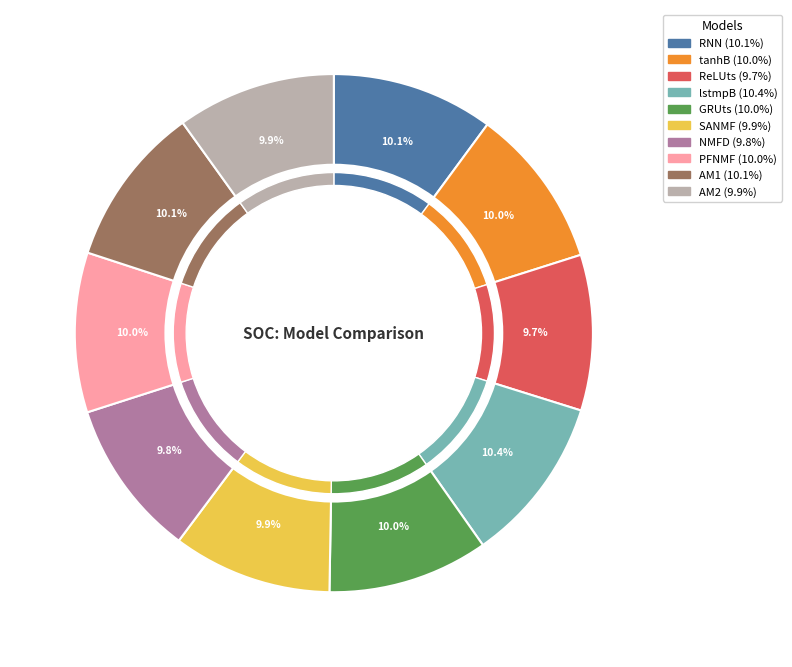

Does any single category account for the majority?

No